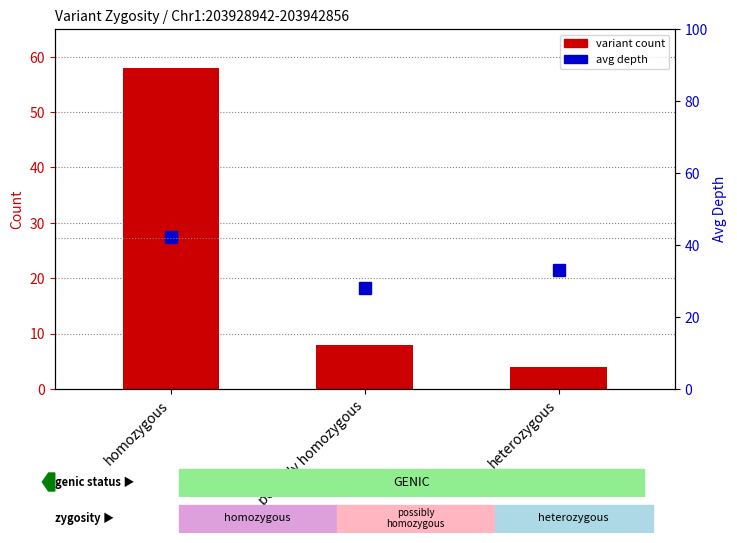

What is the sum of the avg depth values at homozygous and heterozygous?

75.1